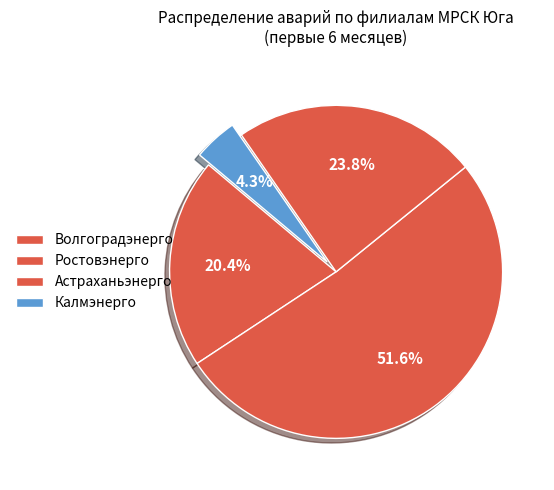

To the nearest percent, what portion does Калмэнерго represent?

4%